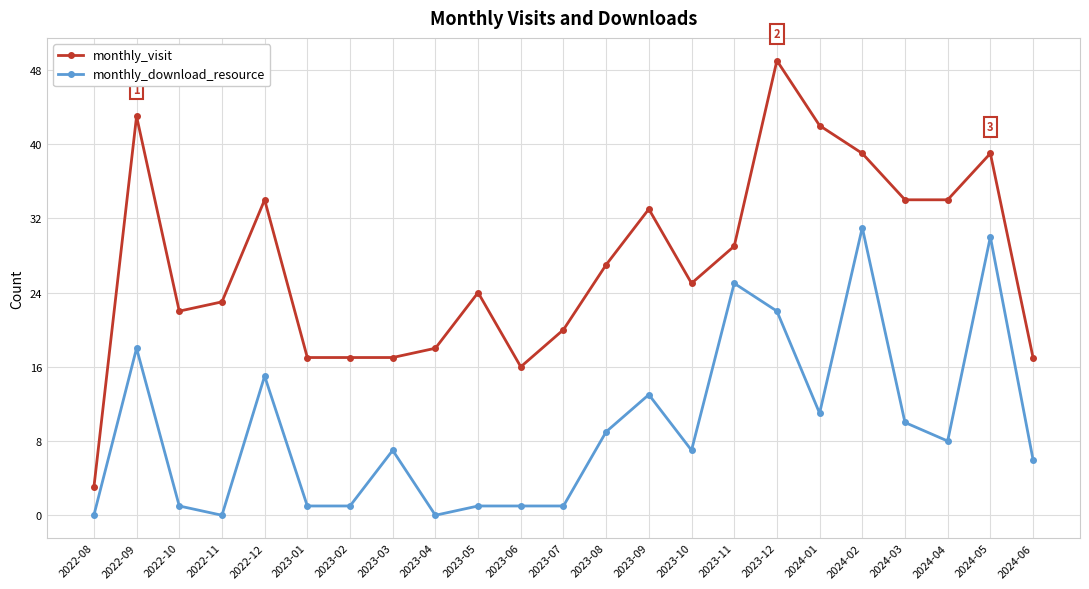

True or false: monthly_download_resource has more than 1 interior local peaks.

True